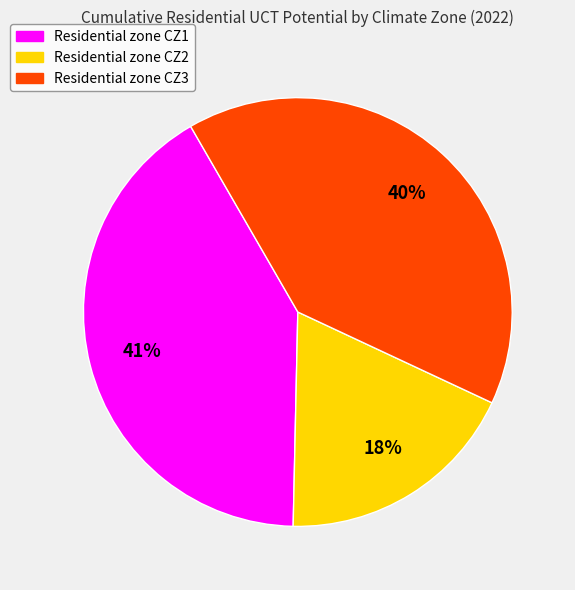

To the nearest percent, what is the average slice percentage?

33%